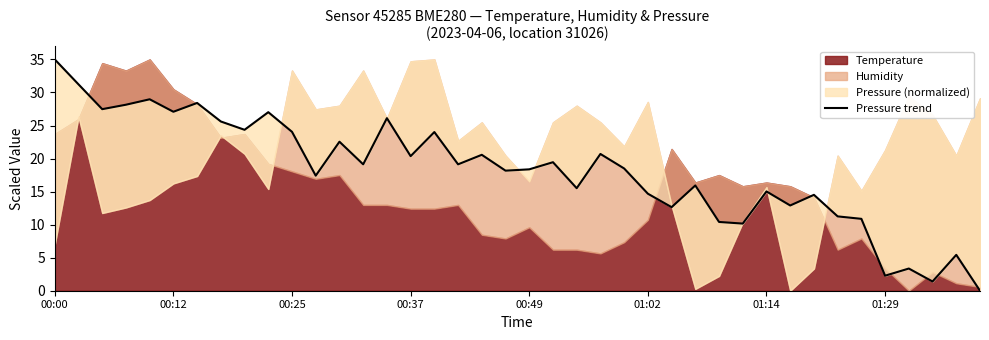

How many values are above zero?

39